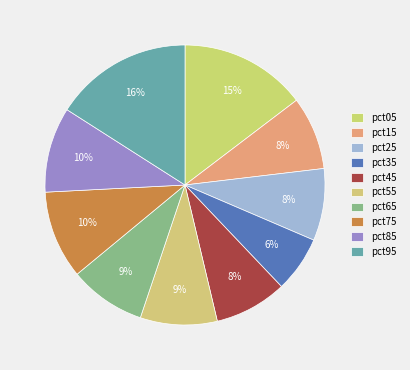

To the nearest percent, what portion does pct25 represent?

8%